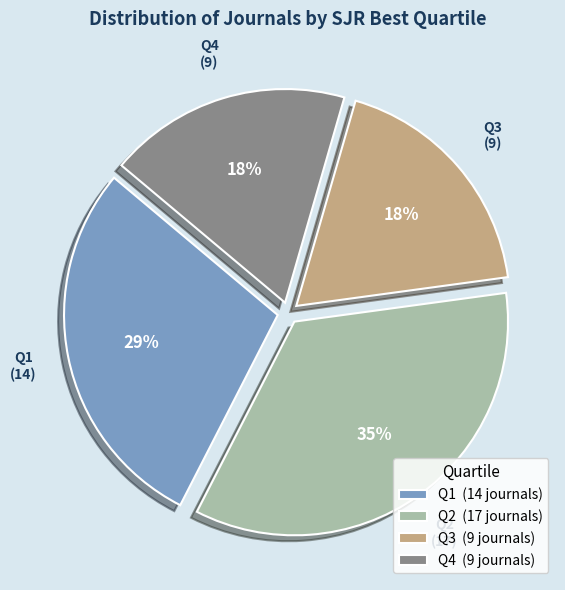

To the nearest percent, what is the combined percentage of Q3 and Q1?

47%